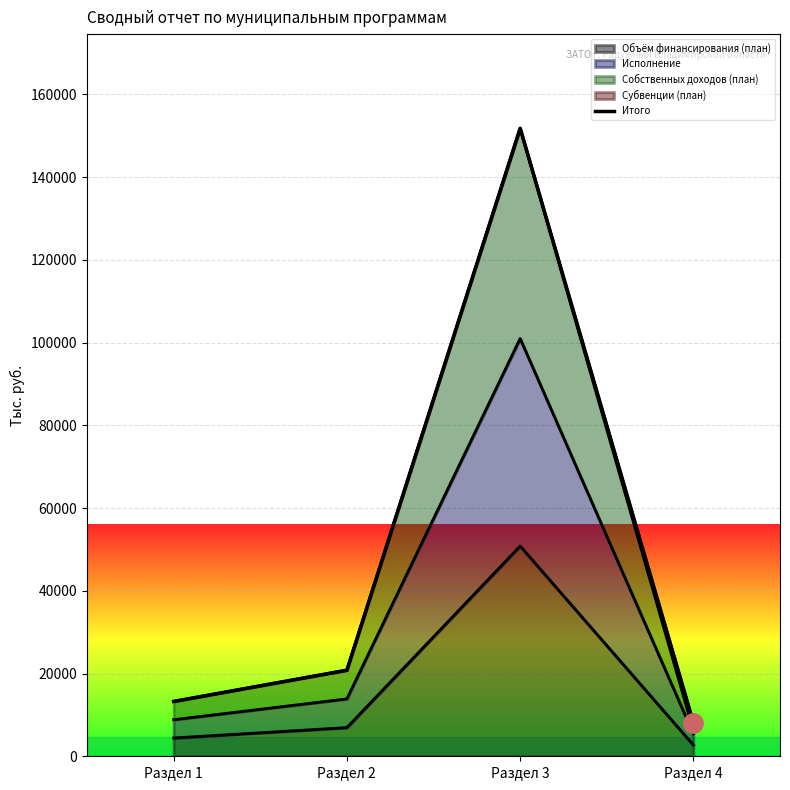

What is the value of the 1st point from the left?

13262.4